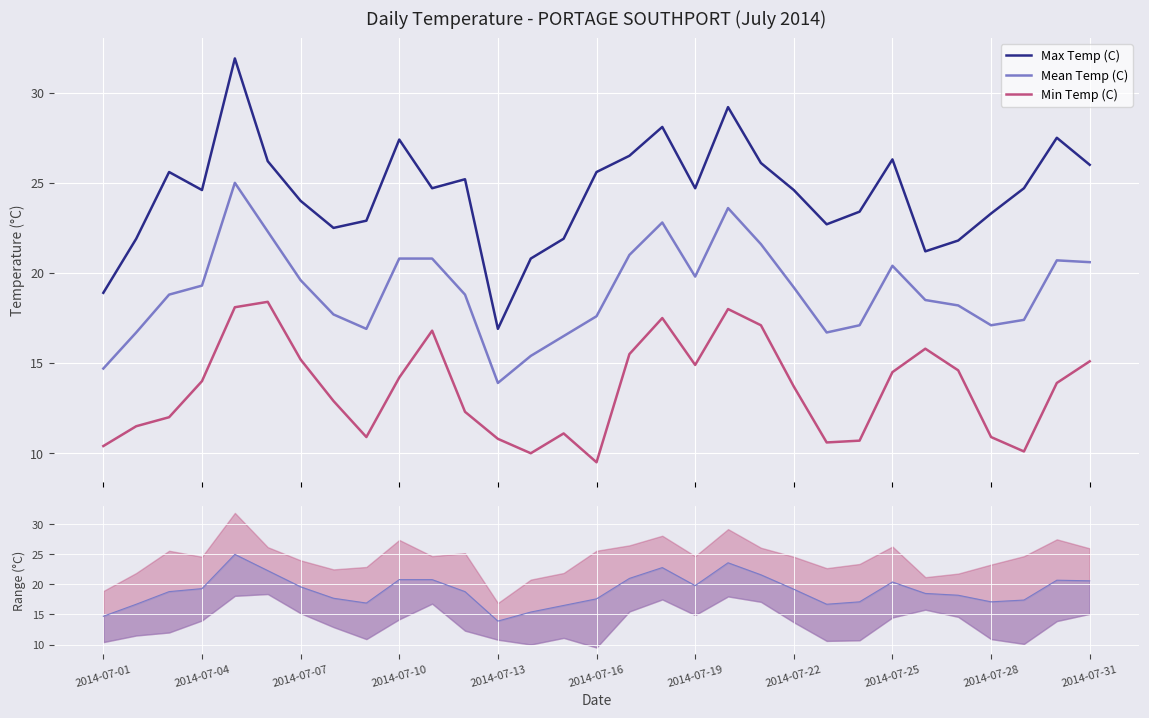

Is the value of Min Temp (C) at 19 greater than the value of Max Temp (C) at 12?

Yes